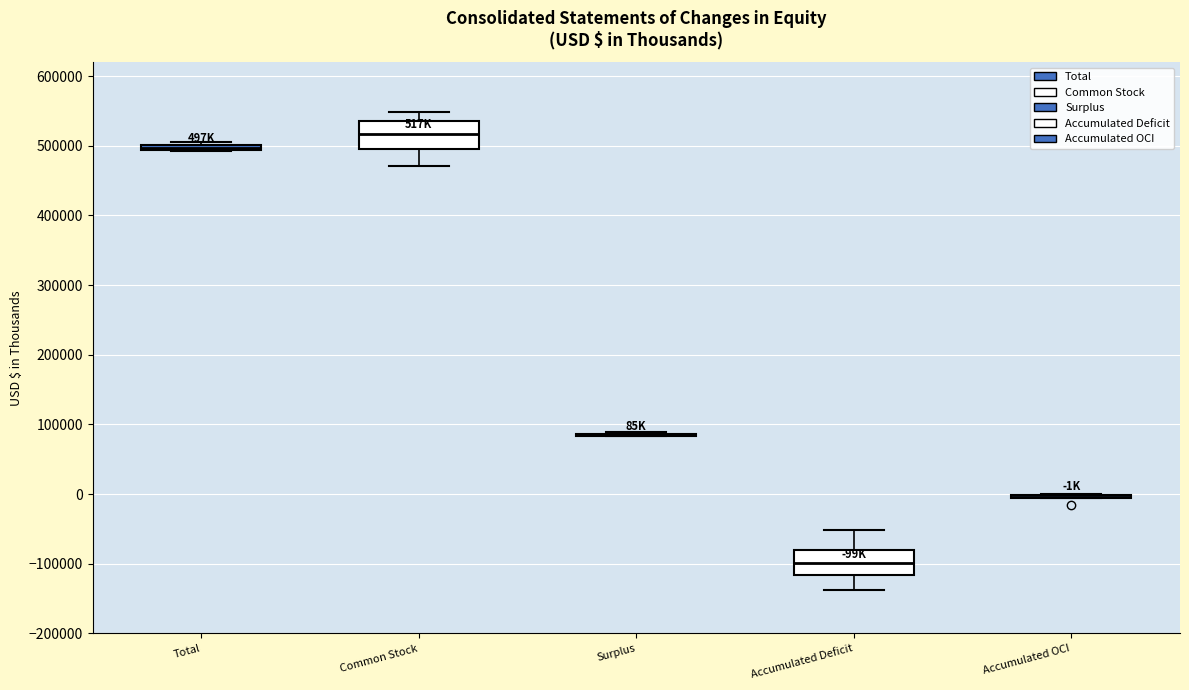

Where does the upper whisker of the box for Accumulated Deficit end on the y-axis? The values are not printed on the chart, so give them approximately, as read against the axis.

-50000